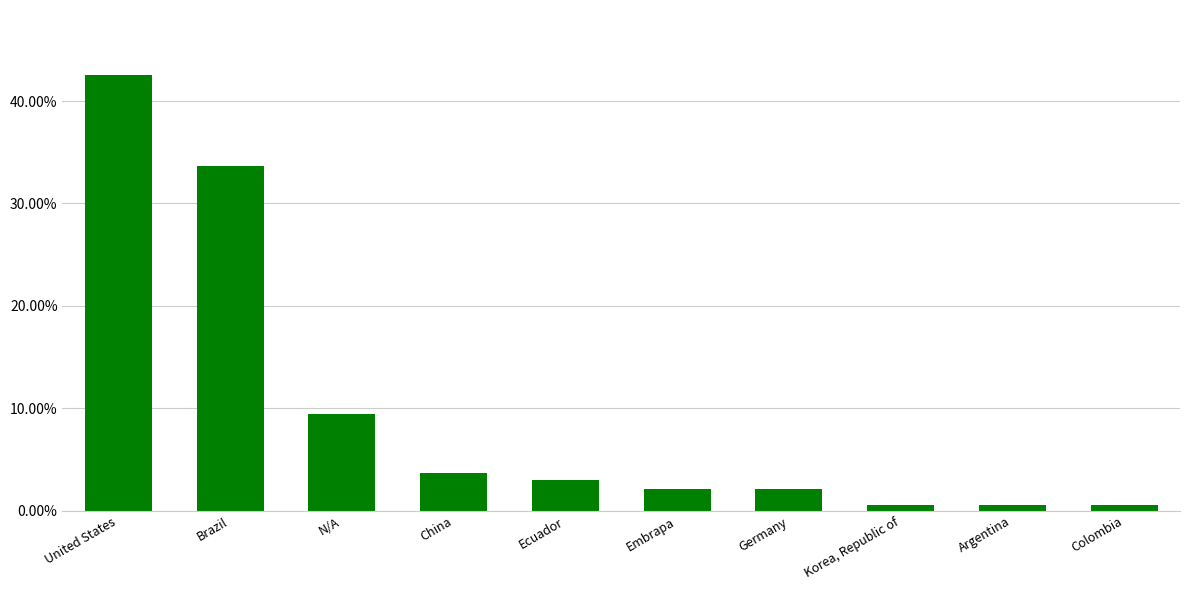

What is the difference between the maximum and minimum values?

41.9